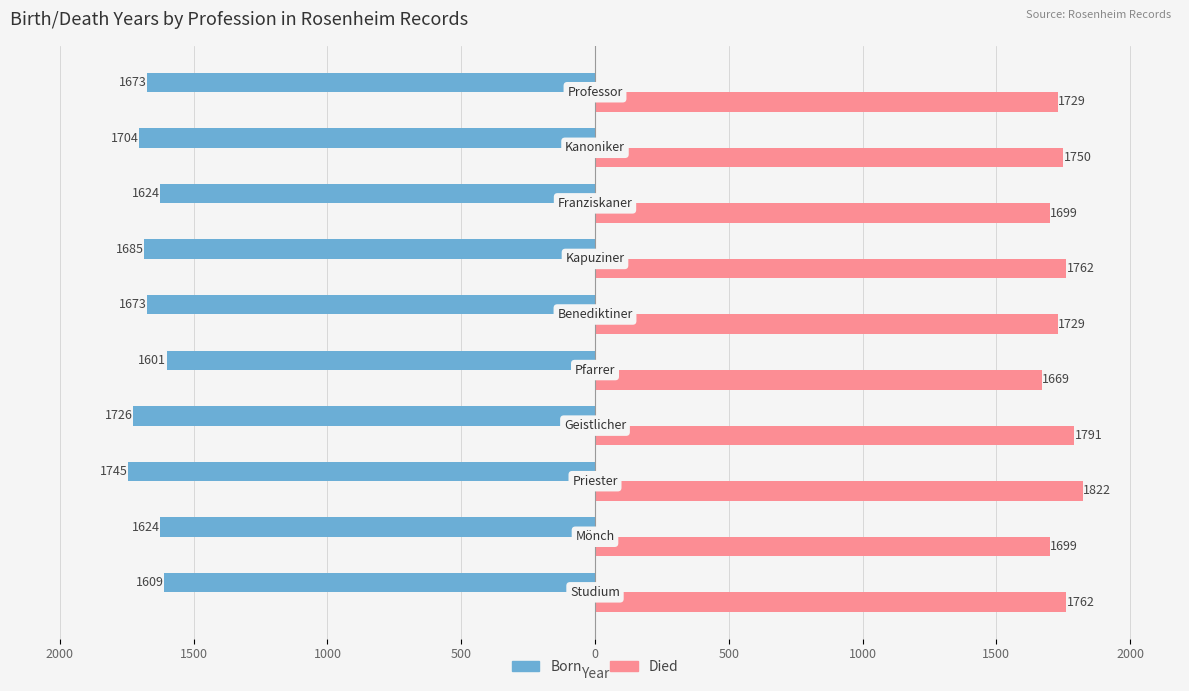

What are all the series names shown in the legend?

Born, Died